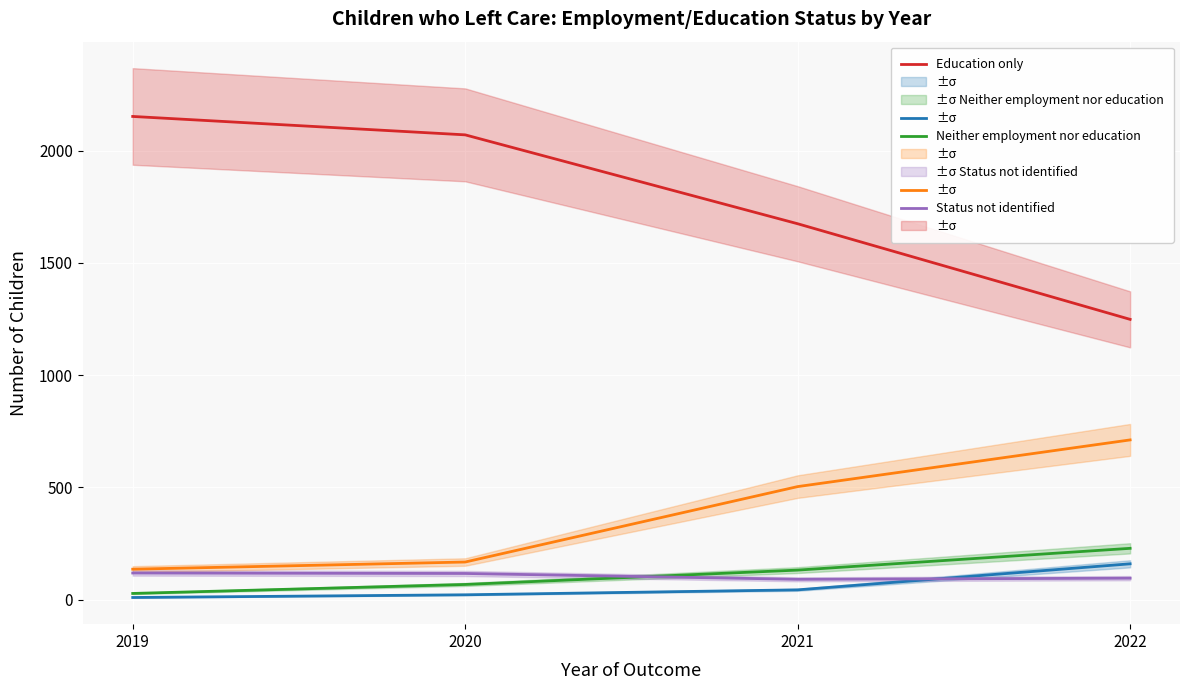

Which series has the largest range (max minus min)?

Education only